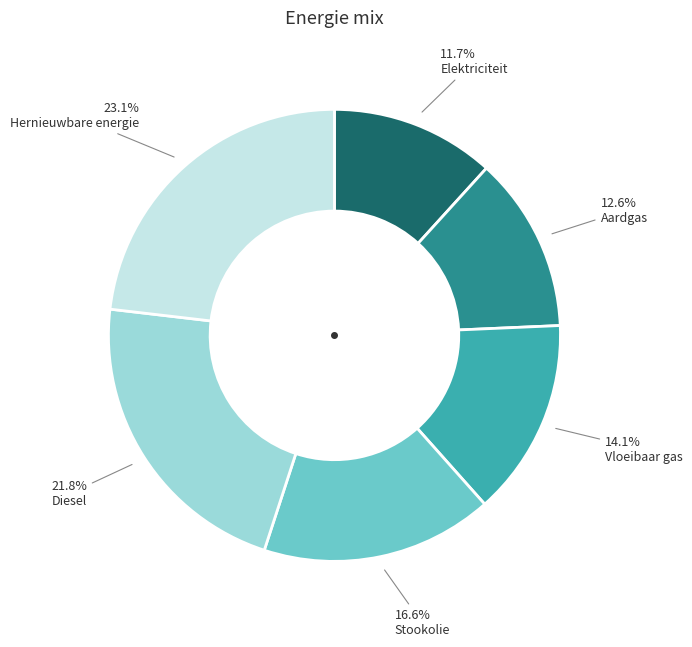

What is the largest slice in the pie chart?

Hernieuwbare energie